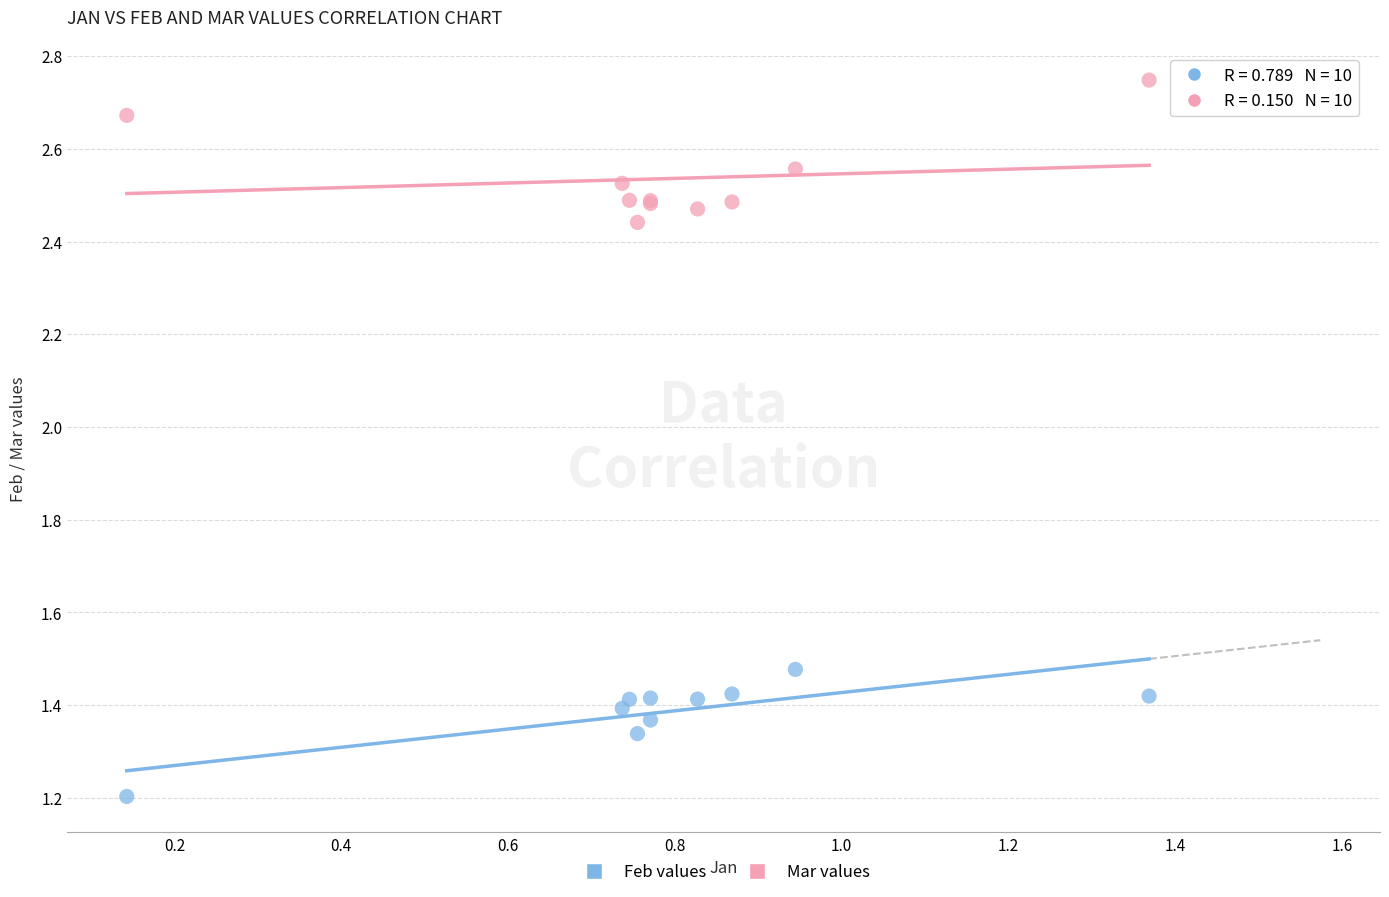

Across all series, what Y value is closest to 1?

1.2